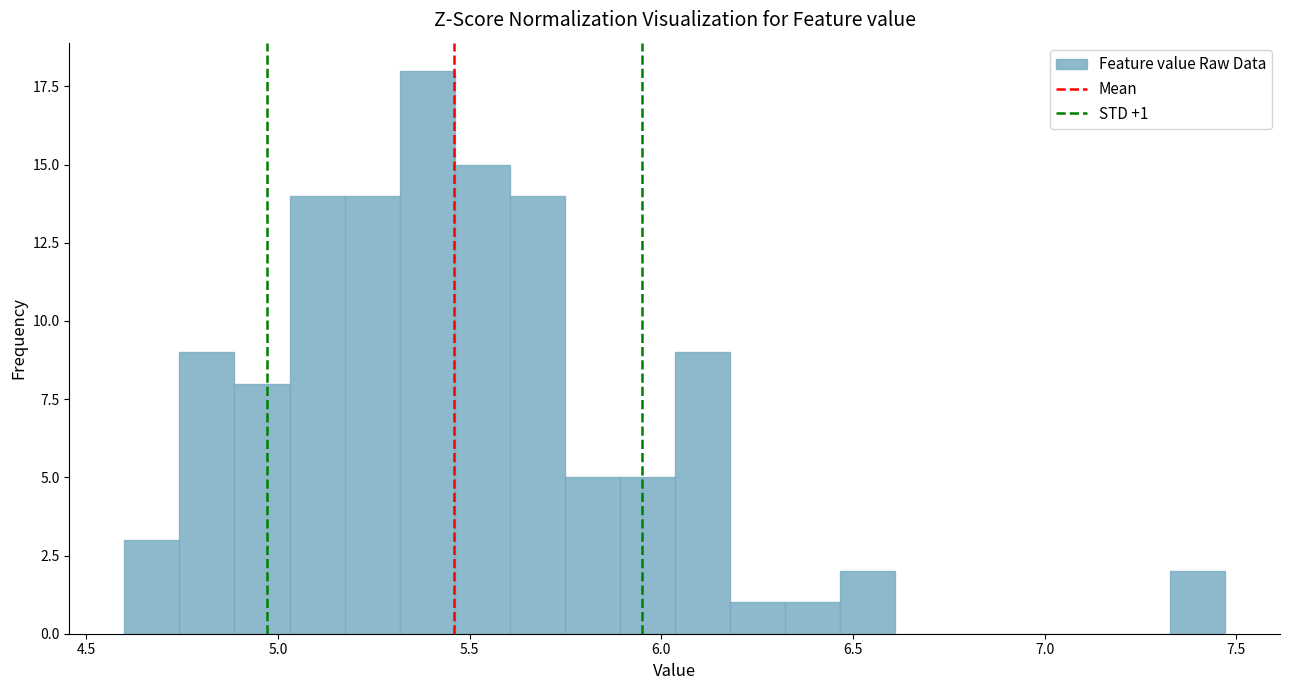

Around what value on the x-axis is the tallest bar? Give the approximate position of its centre, as read against the axis.

5.40